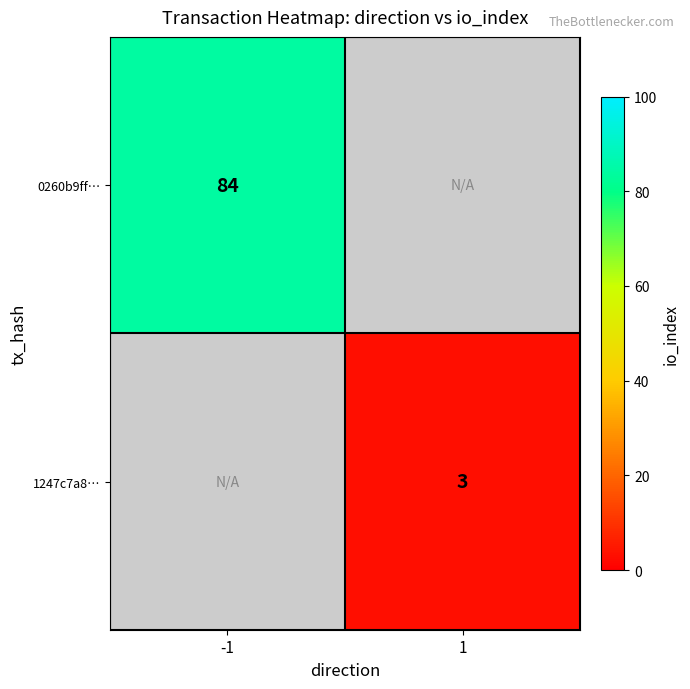

True or false: 1247c7a8… has a value of 3 at 1.

True